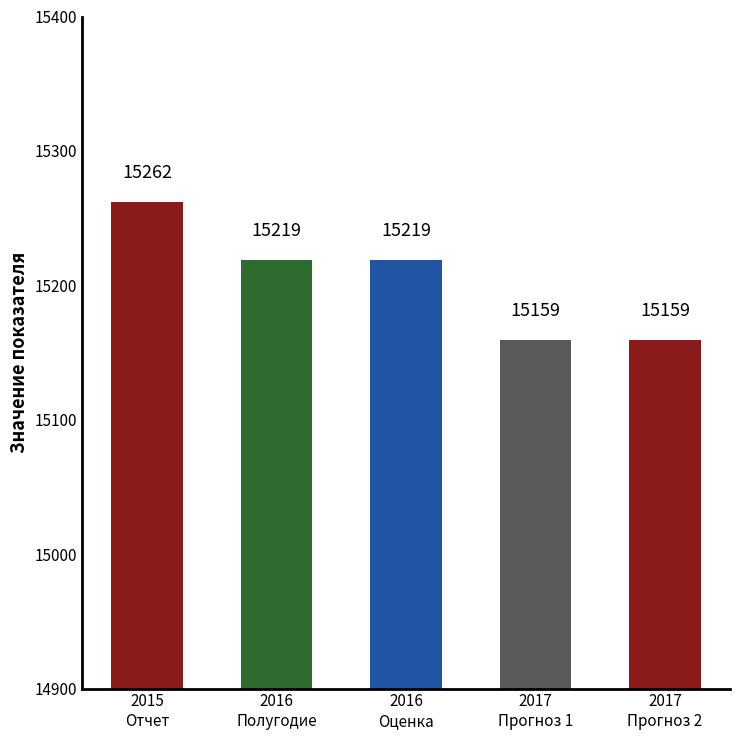

Between 2015
Отчет and 2017
Прогноз 1, which is larger?

2015
Отчет